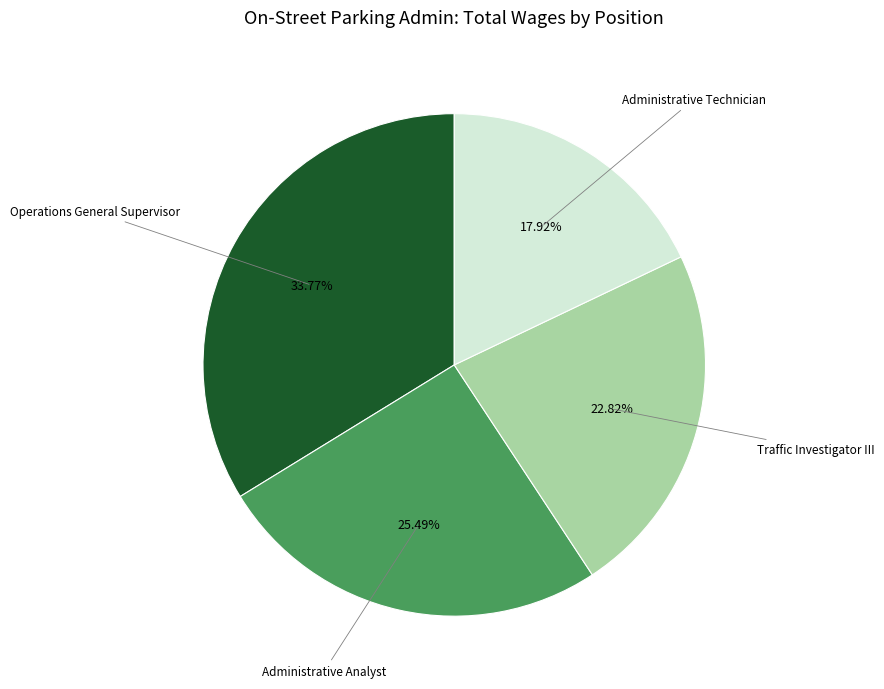

Is there any slice that represents more than half of the pie?

No